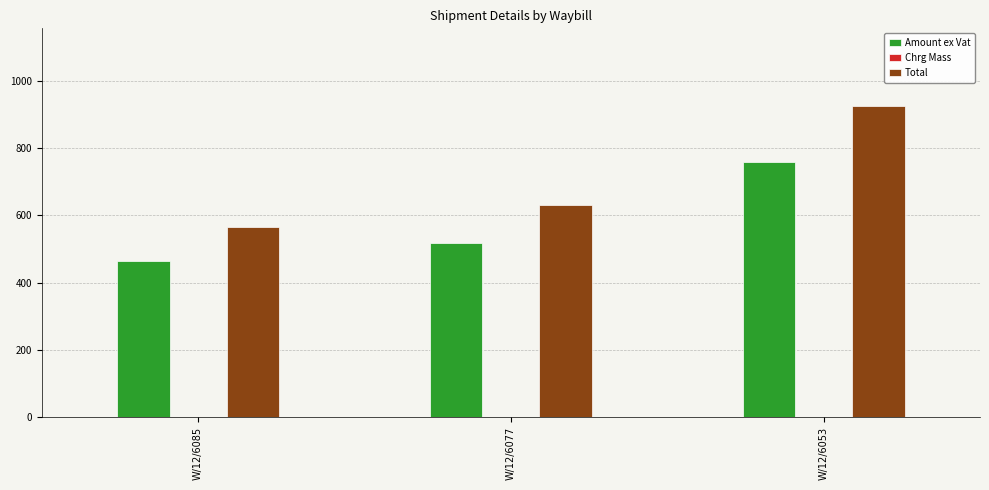

How many bars are there in each group?

3